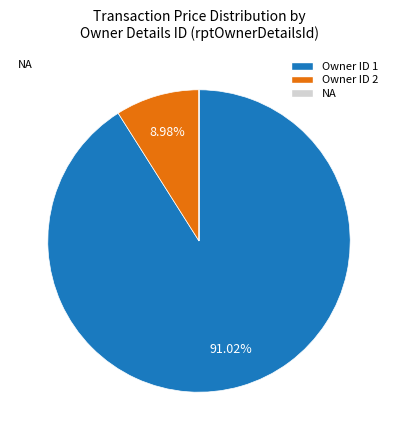

Which has a higher value, Owner ID 2 or Owner ID 1?

Owner ID 1